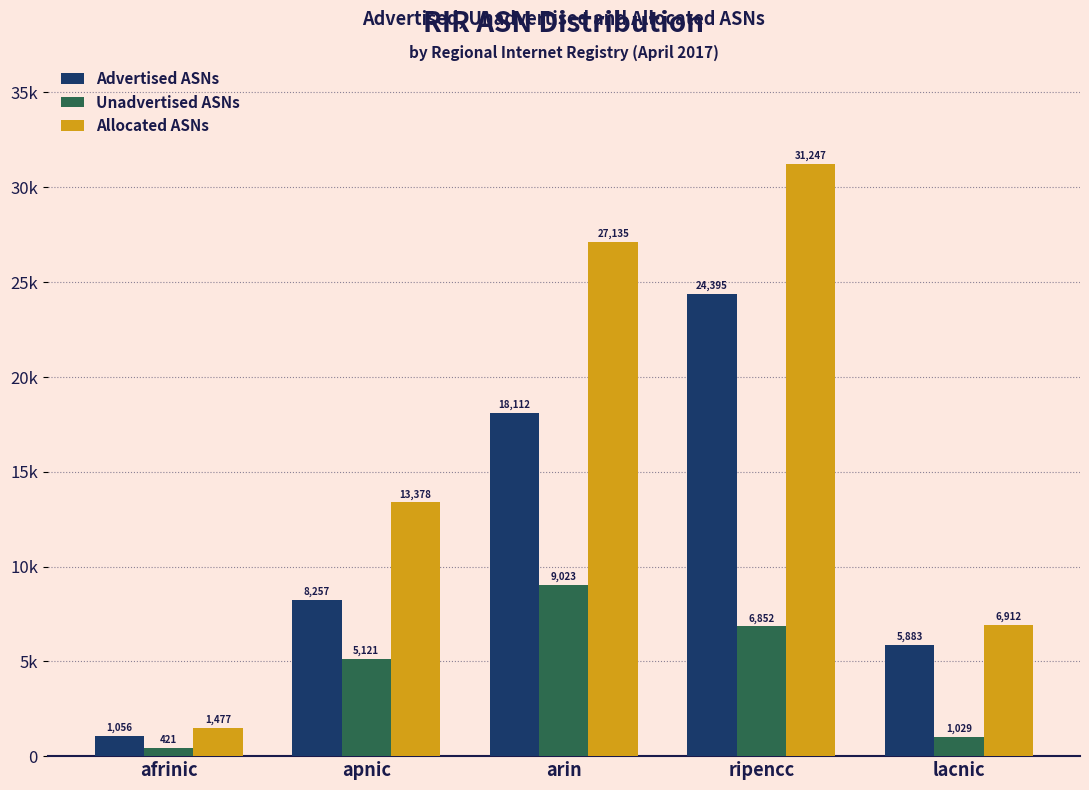

Reading left to right, list all the values displayed in this chart.

Advertised ASNs: afrinic=1056	apnic=8257	arin=18112	ripencc=24395	lacnic=5883
Unadvertised ASNs: afrinic=421	apnic=5121	arin=9023	ripencc=6852	lacnic=1029
Allocated ASNs: afrinic=1477	apnic=13378	arin=27135	ripencc=31247	lacnic=6912